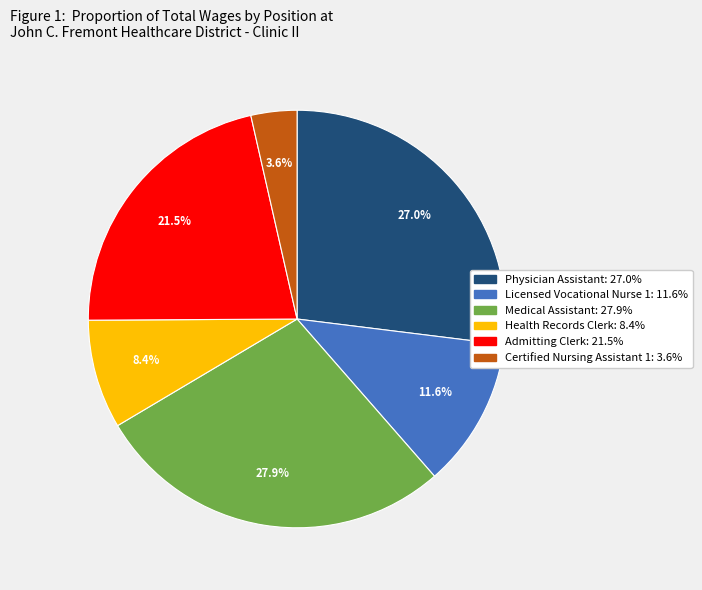

How many slices are in this pie chart?

6